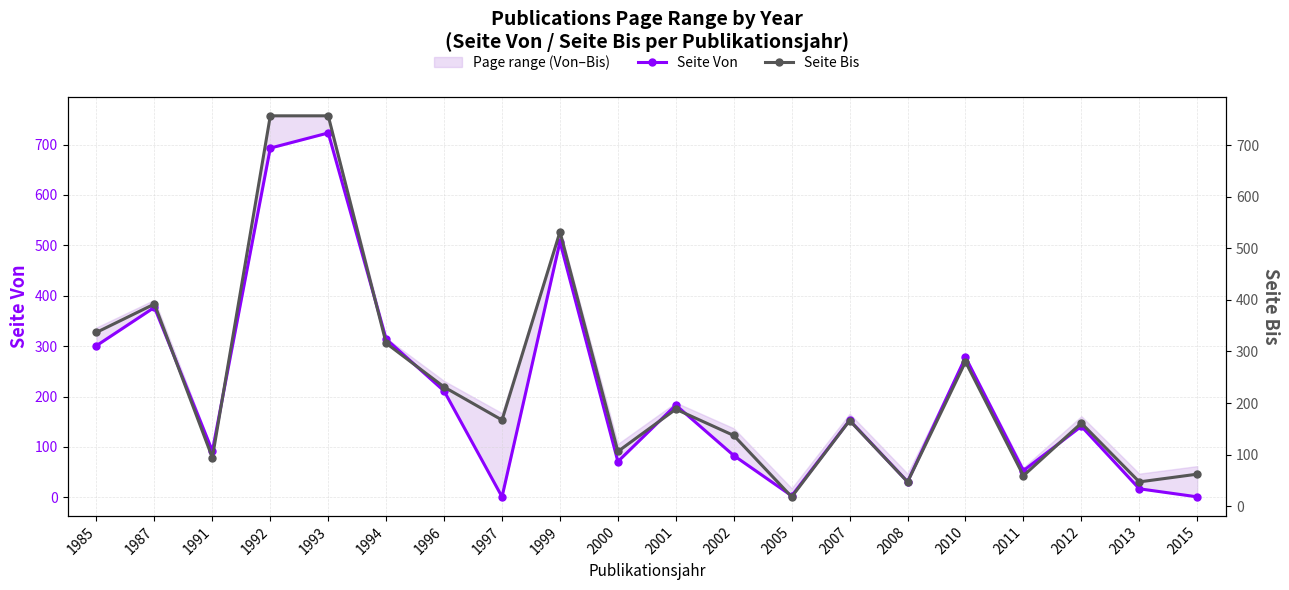

Rank the series by their average value, from lowest to highest.

Seite Von, Seite Bis